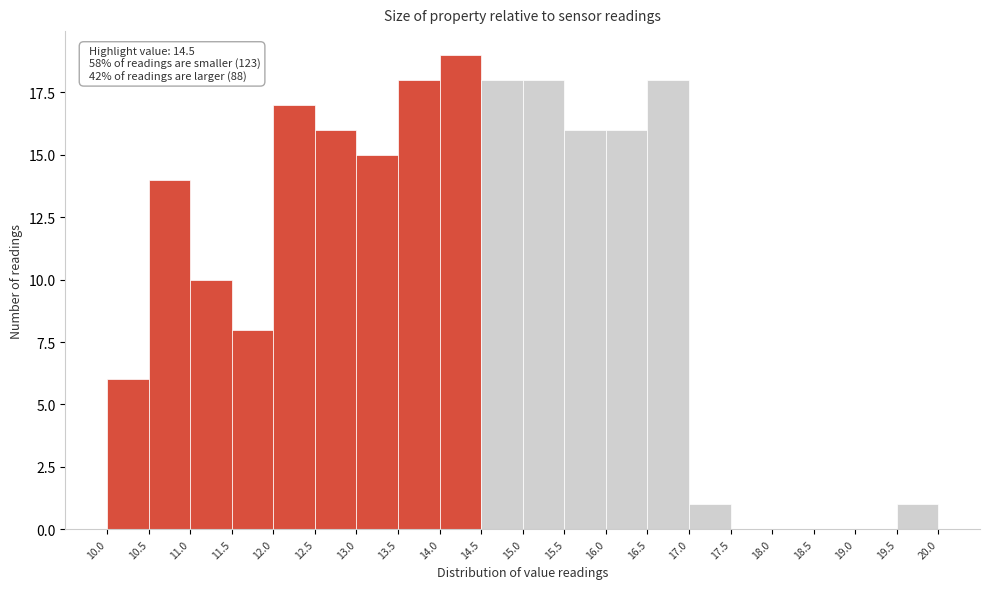

Over which range of the x-axis is the bar tallest?

14.0 to 14.5